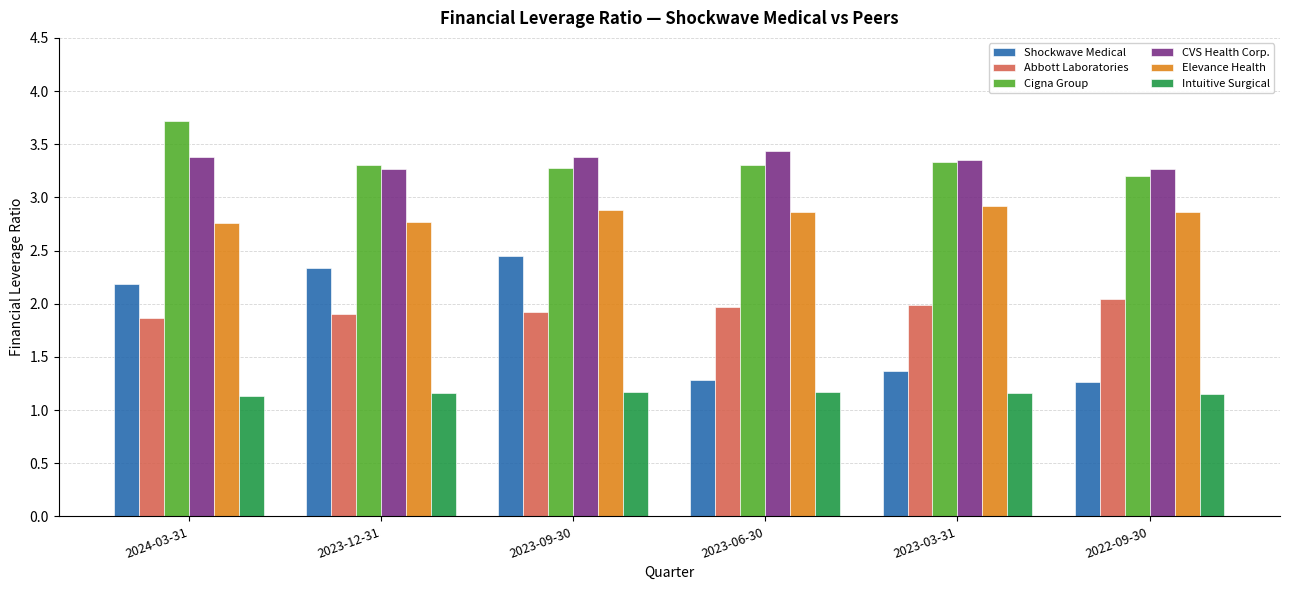

How many CVS Health Corp. values are between 3 and 4?

6